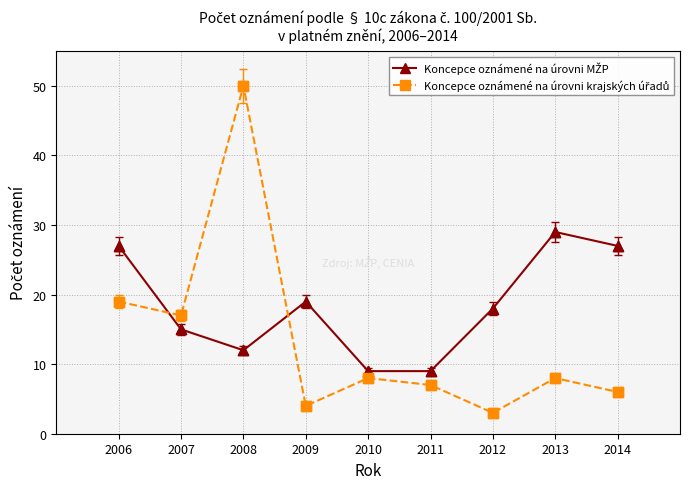

What is the spread (max minus min) of values at 2009?

15